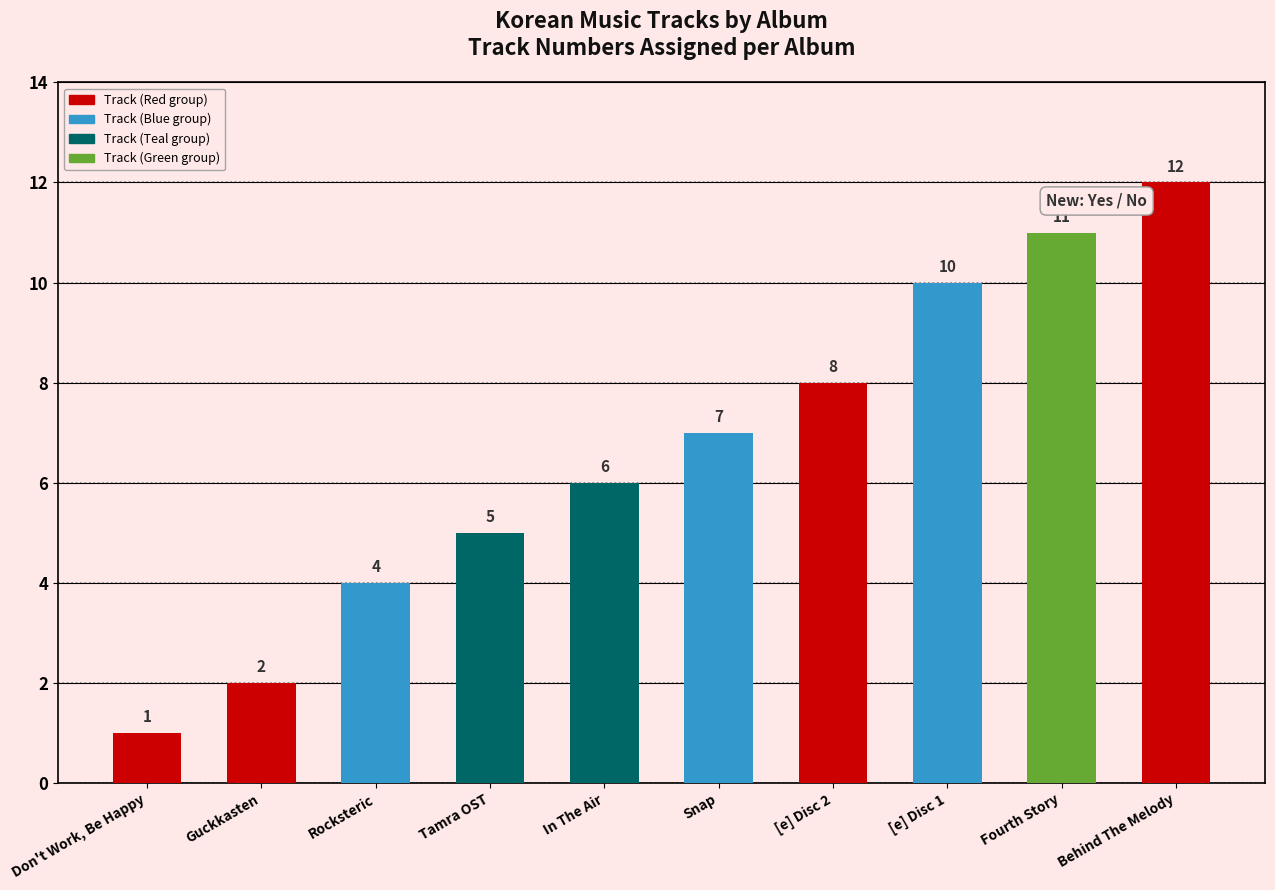

Are the bars grouped side by side (vs. stacked)?

No